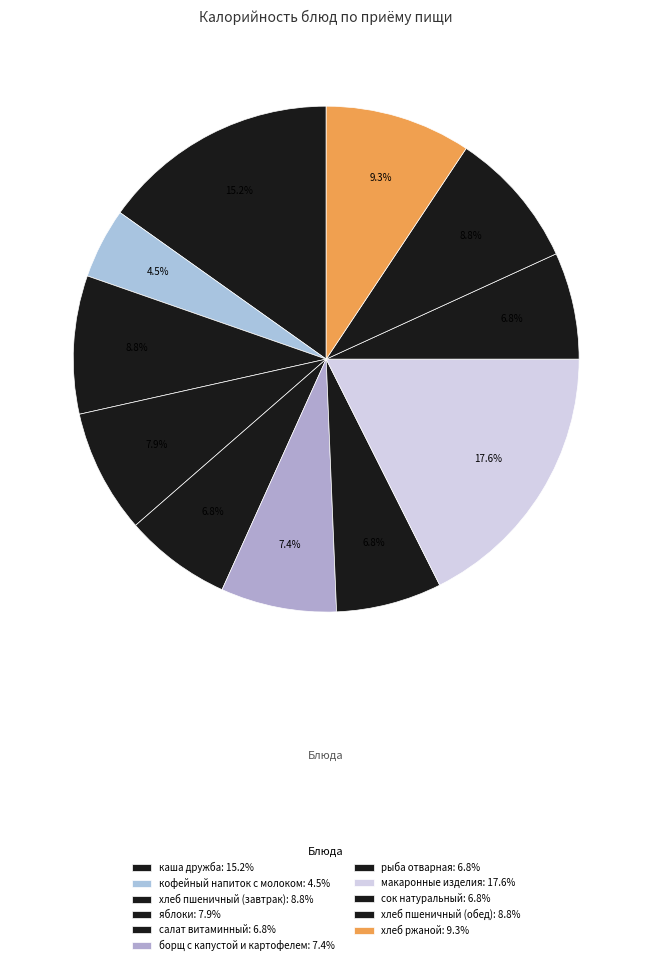

To the nearest percent, what is the difference between the салат витаминный and макаронные изделия slice percentages?

11%